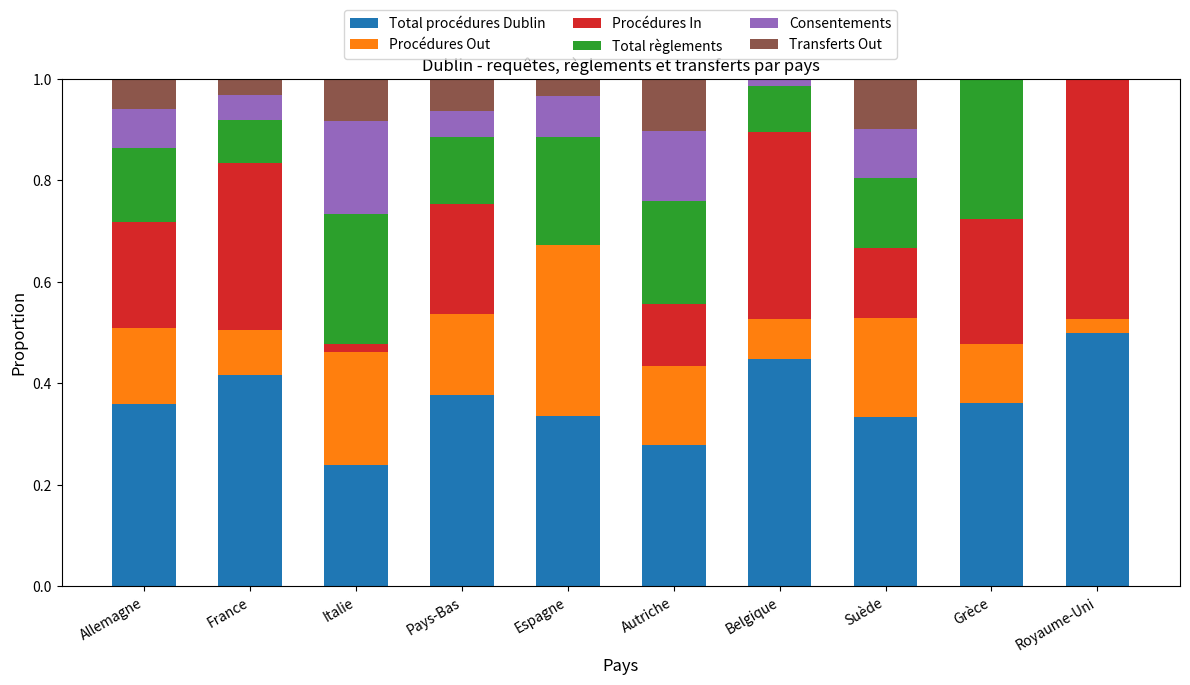

Is it true that Total procédures Dublin equals 0.3 at France?

False